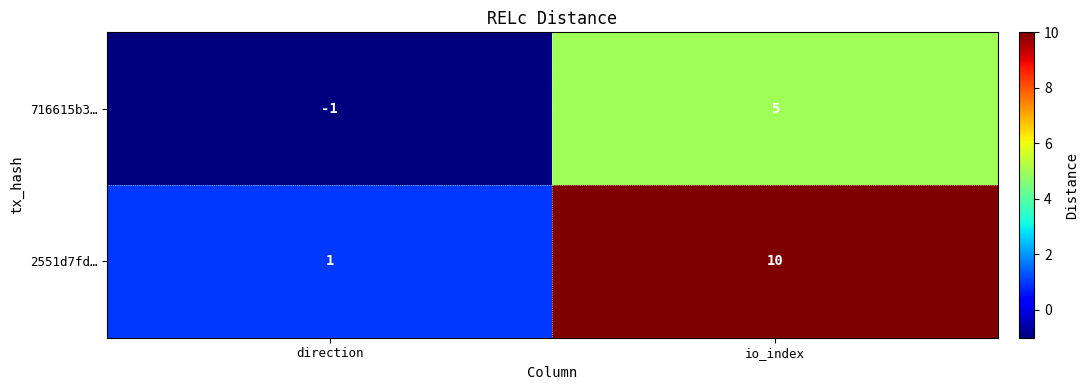

What is the difference between the maximum and minimum values in the 716615b3… series?

6